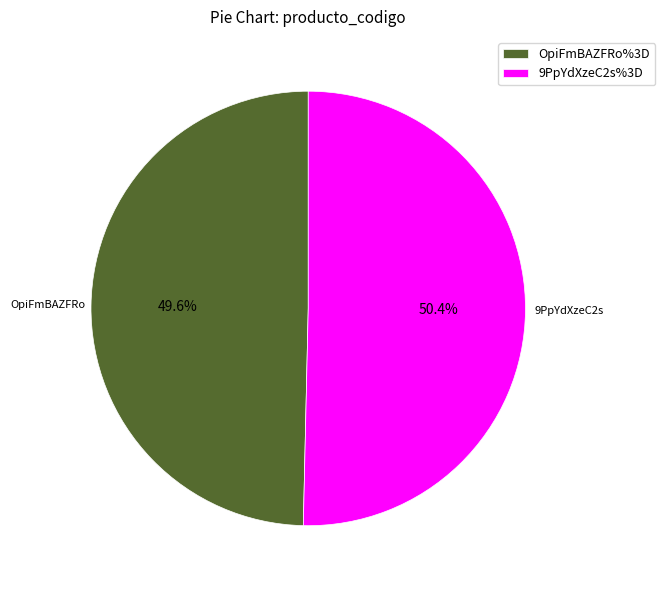

True or false: 9PpYdXzeC2s%3D accounts for 57% of the total.

False